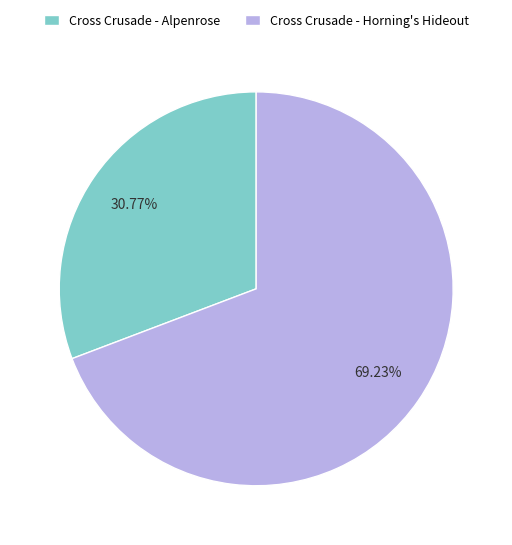

Is it true that Cross Crusade - Horning's Hideout is 69% of the pie?

True